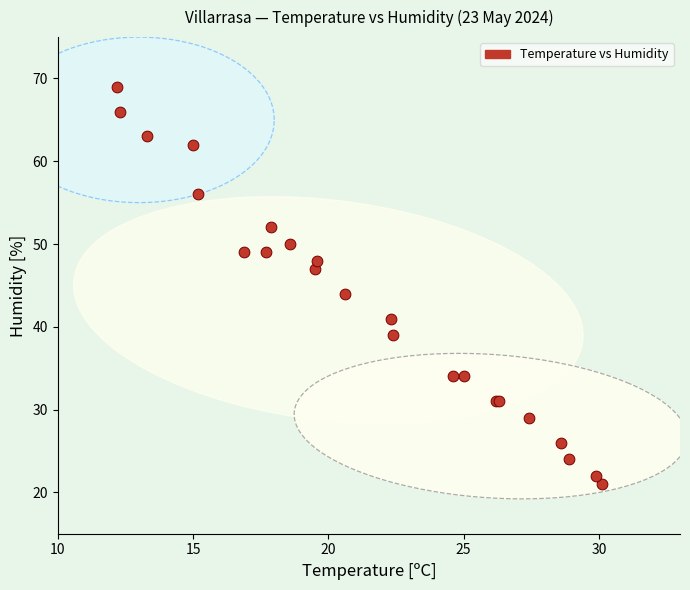

What Y value in the scatter plot is closest to 45?

44